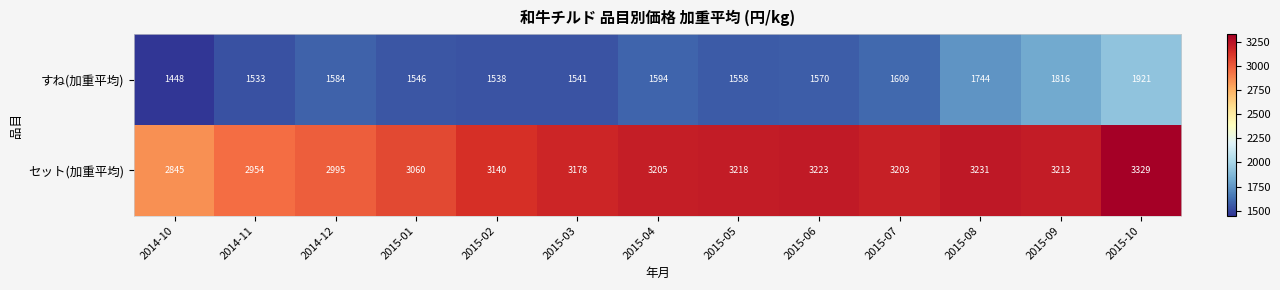

Is it true that すね(加重平均) equals 2168 at 2014-12?

False